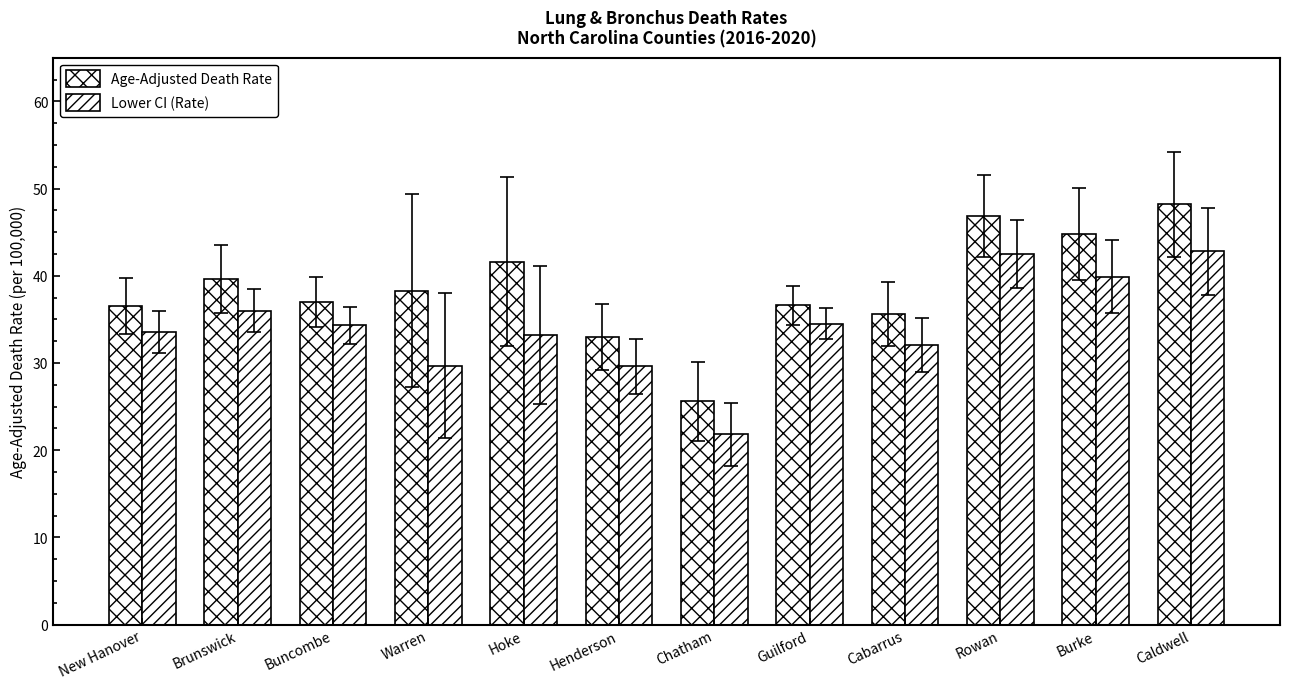

Count the number of categories in the chart.

12